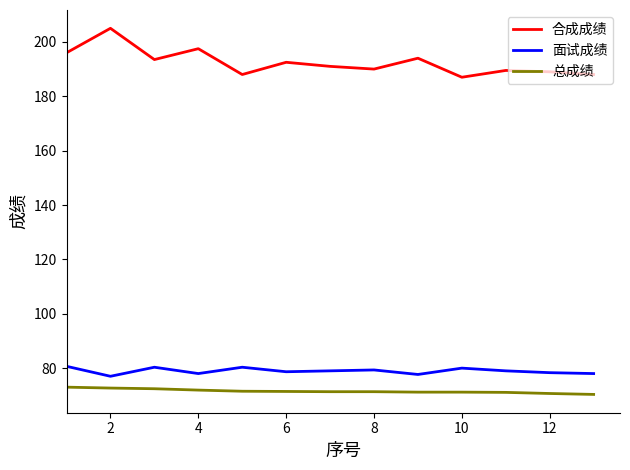

List the series in order of their peak value, highest first.

合成成绩, 面试成绩, 总成绩